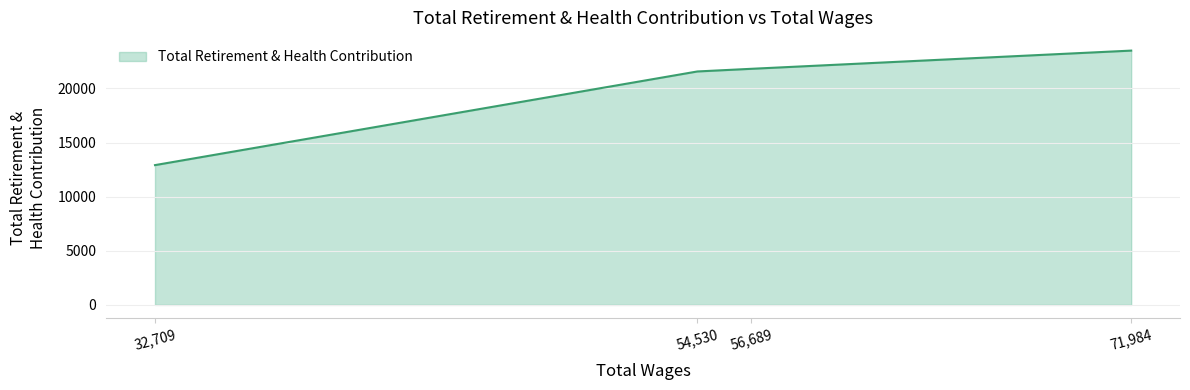

Is it true that the value at 32,709 is 3898?

False